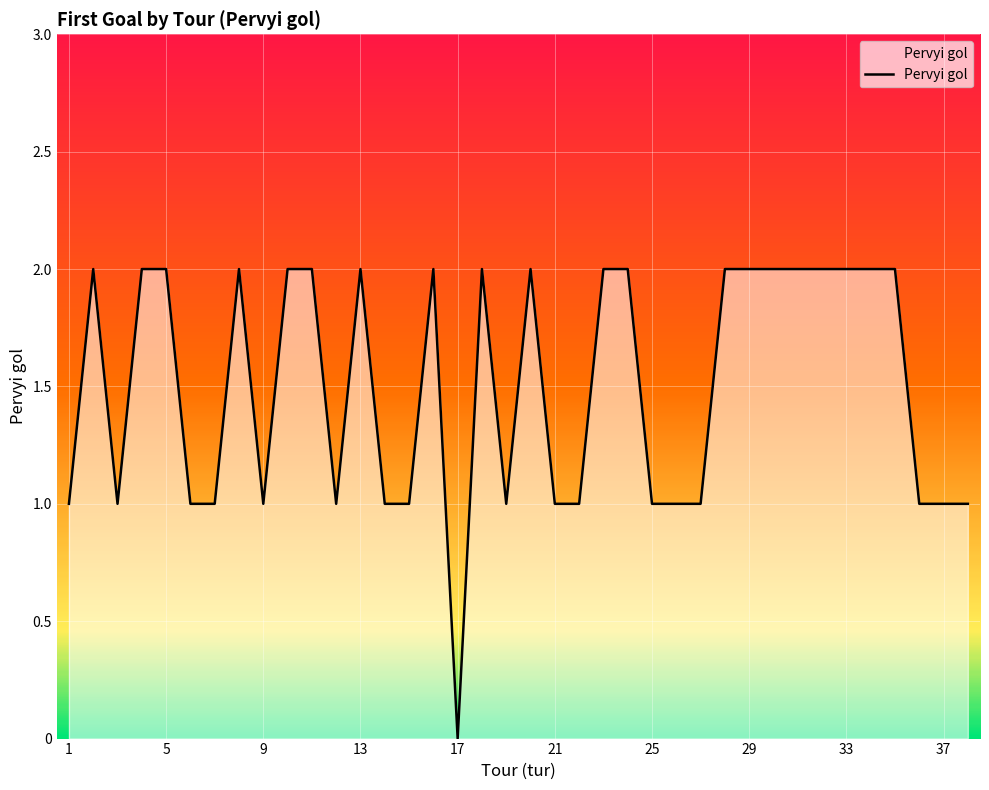

How many lines are shown in the chart?

1